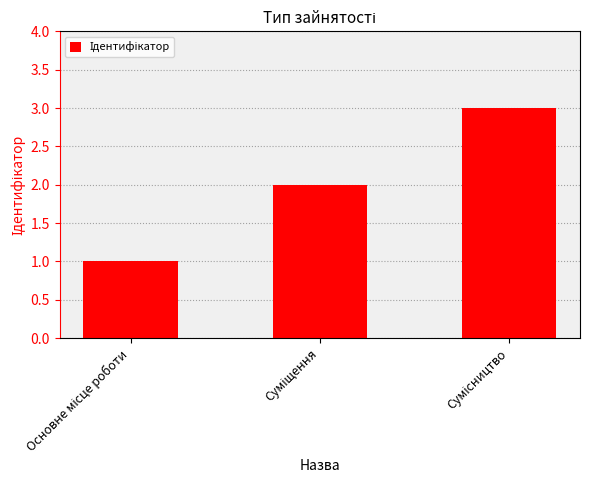

What is the greatest value displayed?

3